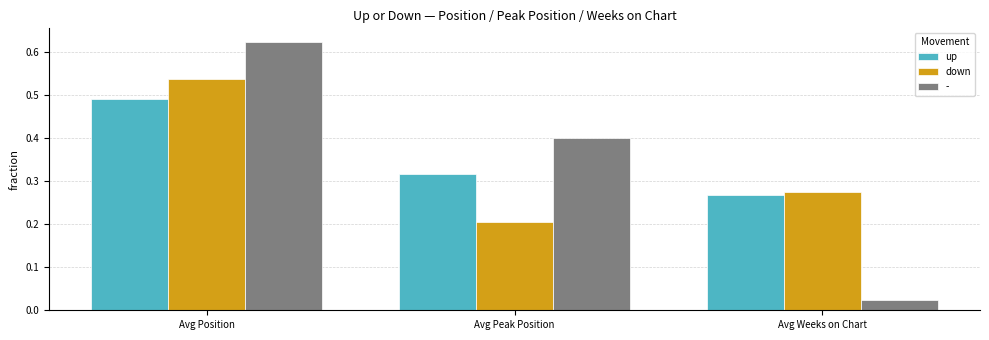

Rank the series by their maximum value, from highest to lowest.

-, down, up